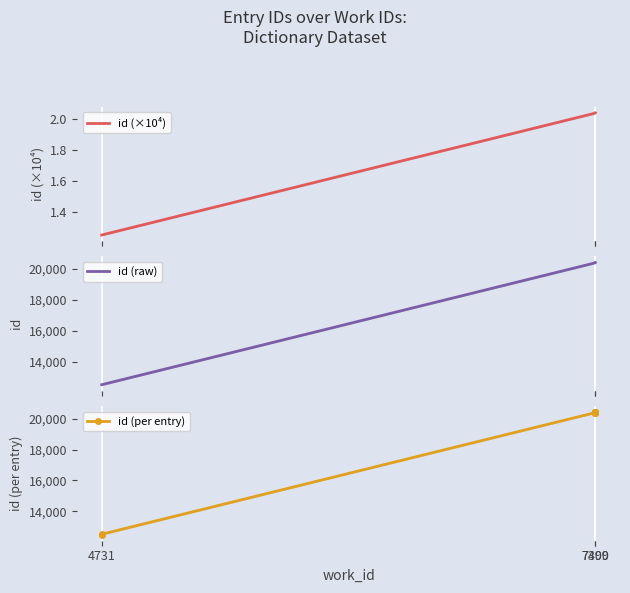

The value at 4731 is 8201. True or false?

False